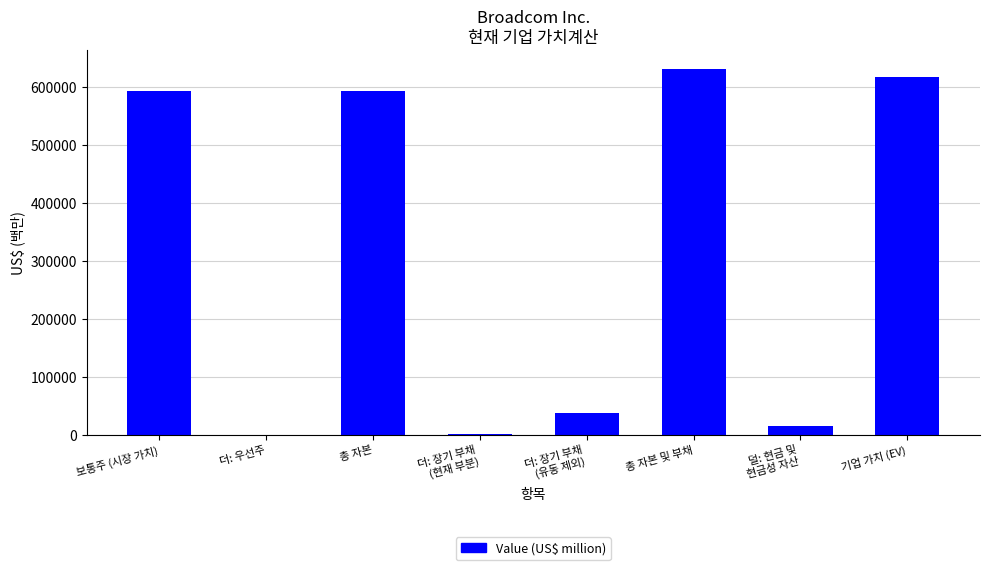

Is it true that the value at 총 자본 및 부채 is 631532?

True